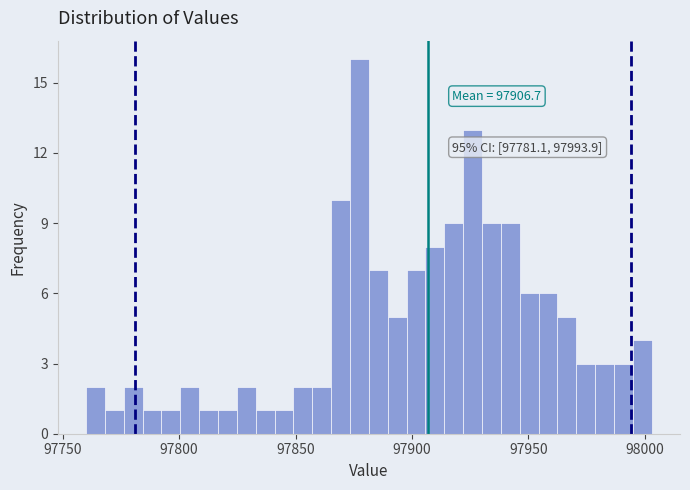

Read against the x-axis, roughly where is the centre of the tallest bar?

97875